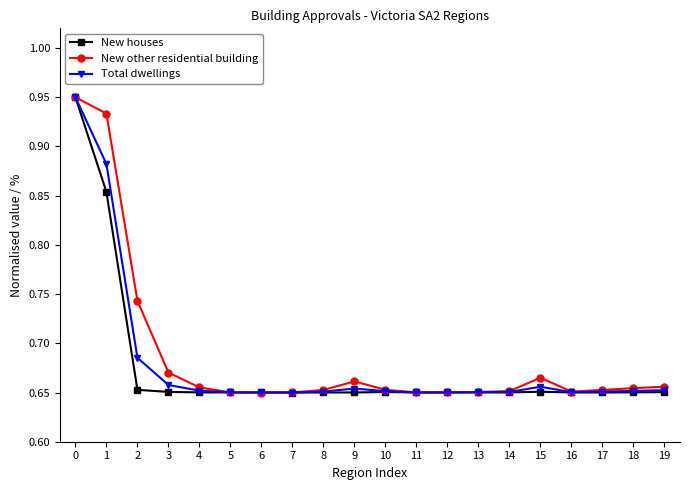

True or false: New houses has a value of 0.4 at 8.

False